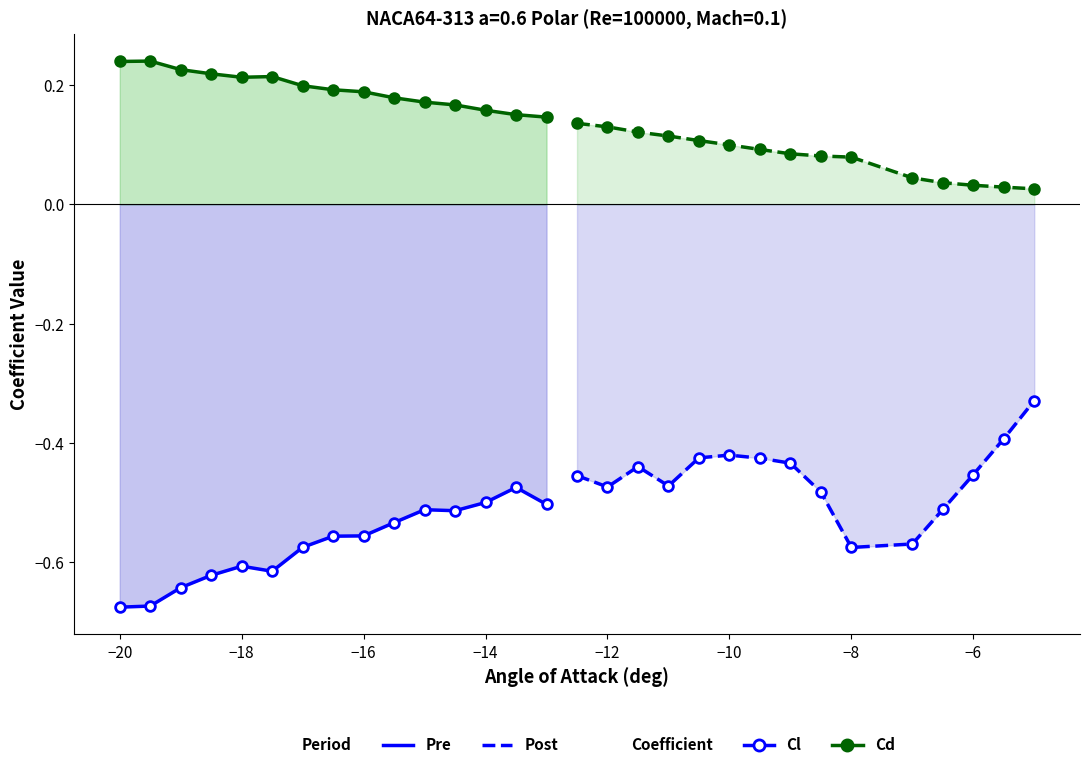

What are all the series names shown in the legend?

Cl (Pre), Cl (Post), Cd (Pre), Cd (Post)